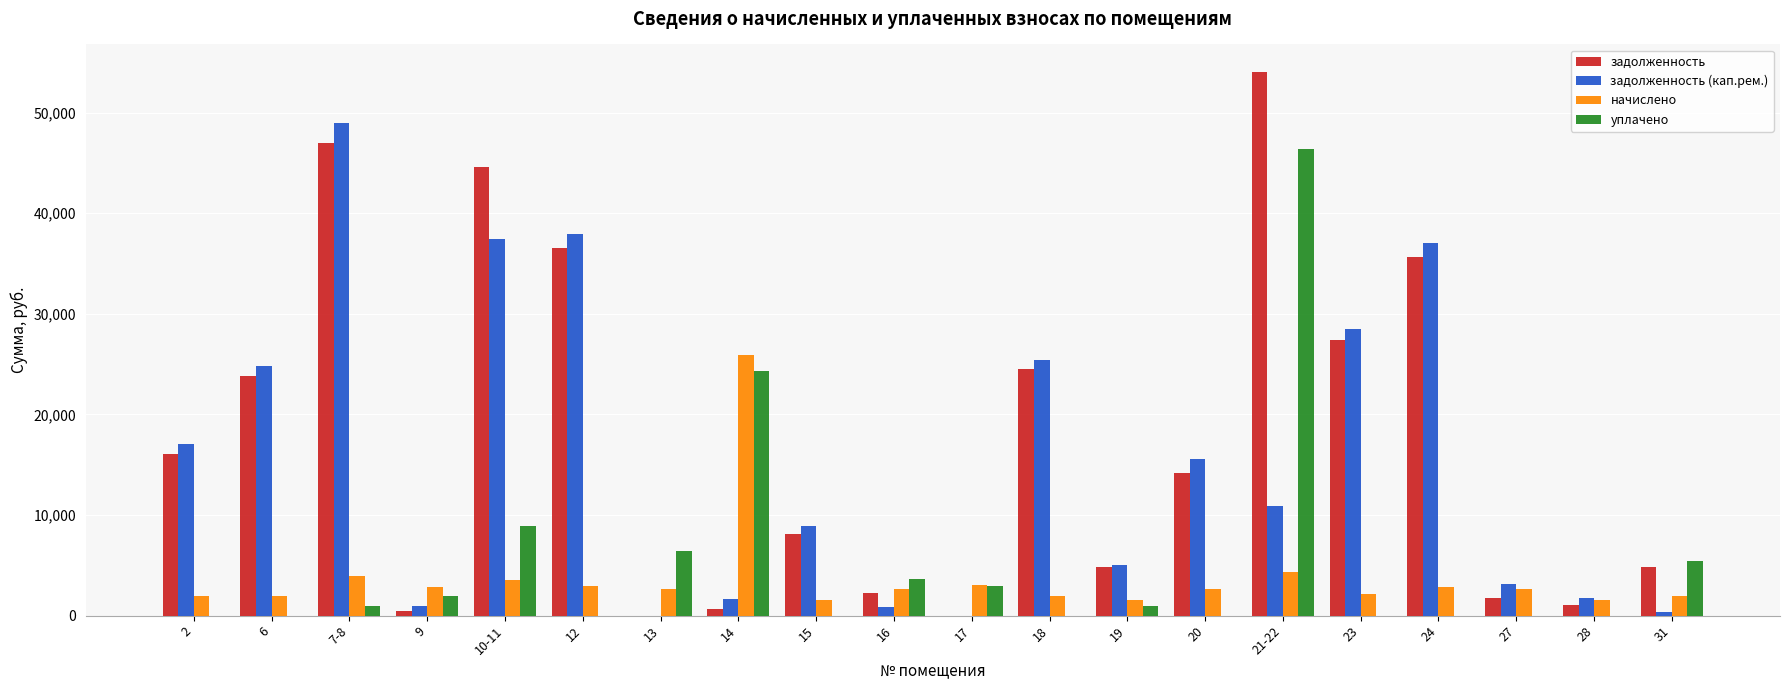

What is the maximum value shown in the chart?

54069.7